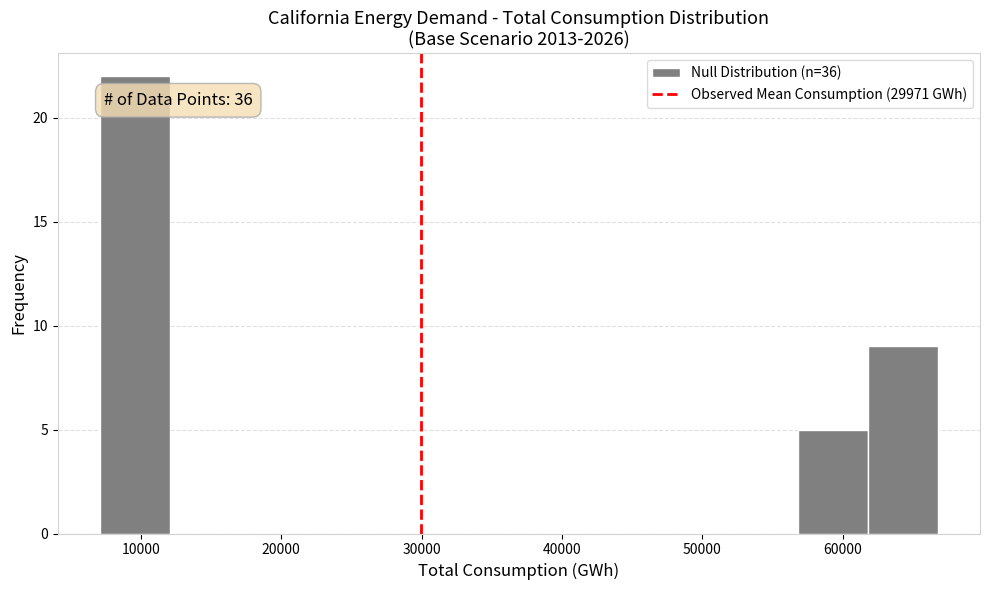

Over which range of the x-axis is the bar tallest?

7000 to 12000